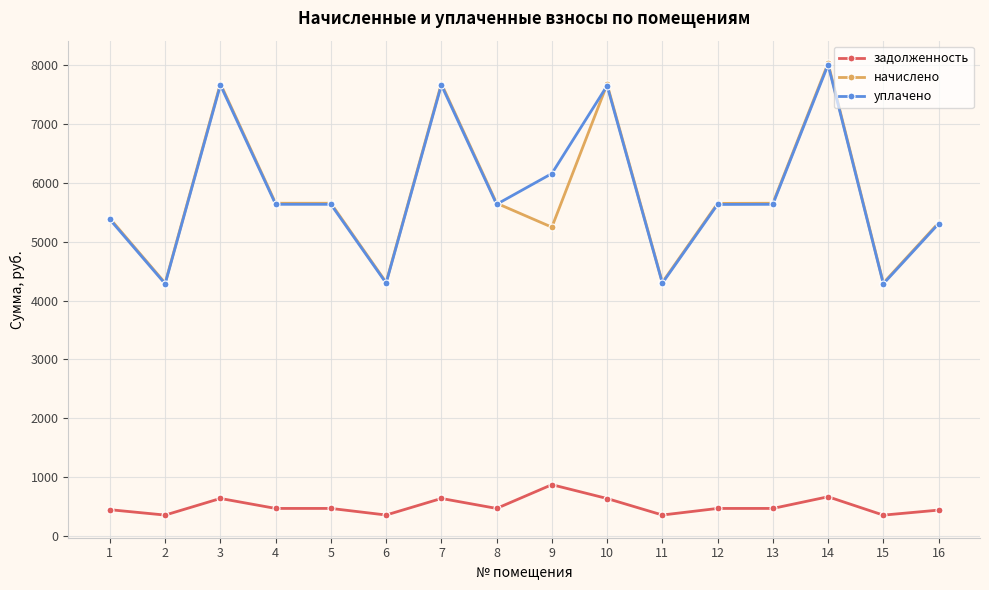

True or false: задолженность has more than 1 points higher than both neighbors.

True